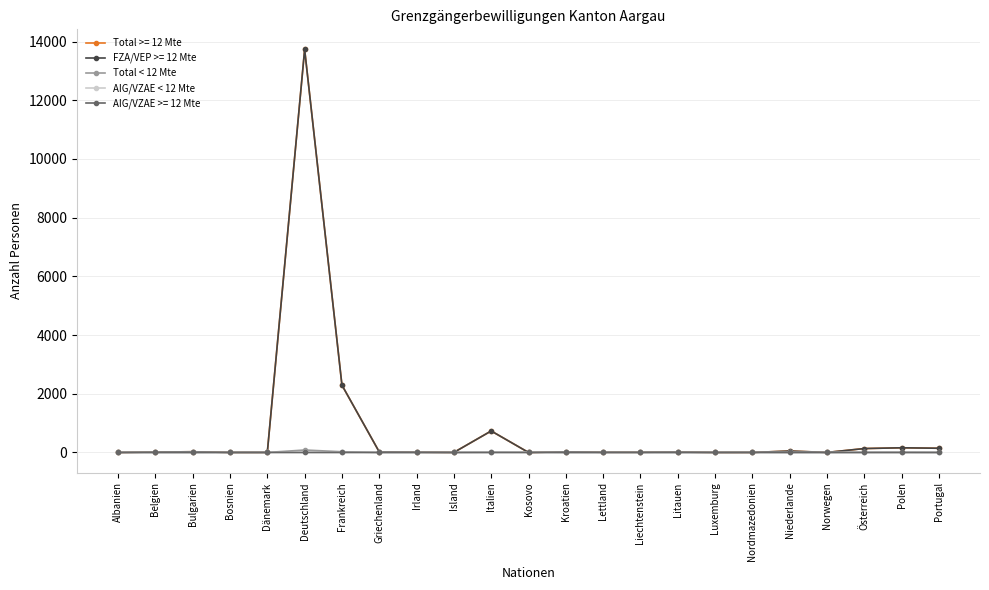

Is this an area chart (filled region under the line)?

No